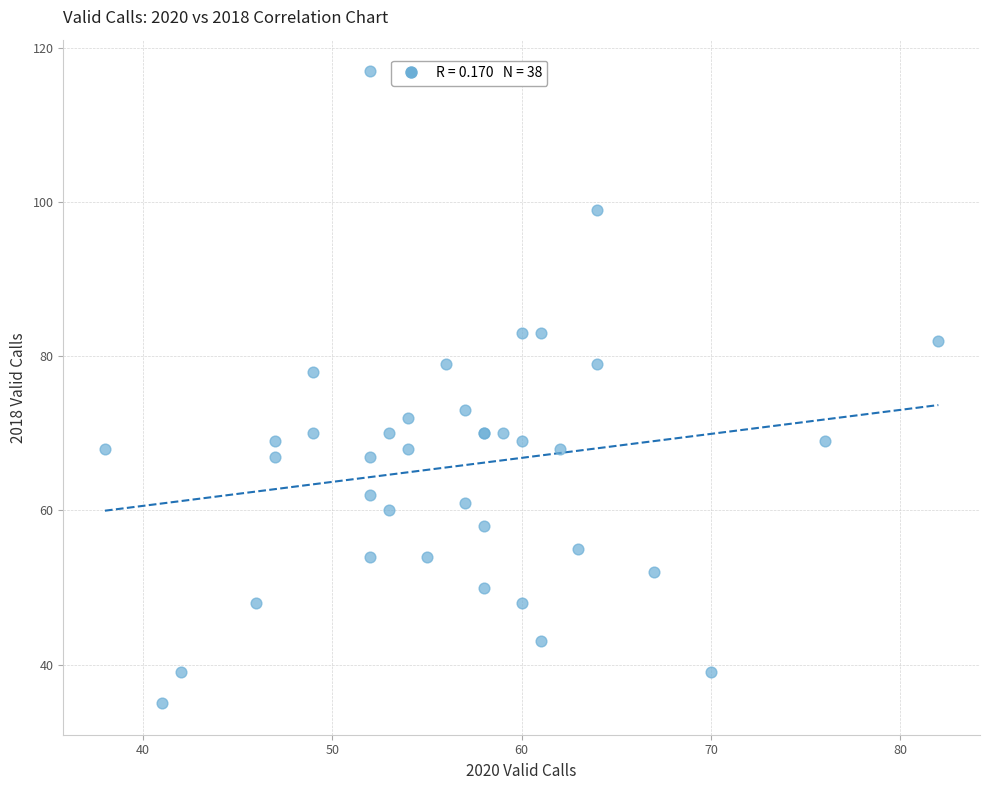

What Y value in the scatter plot is closest to 76?

78